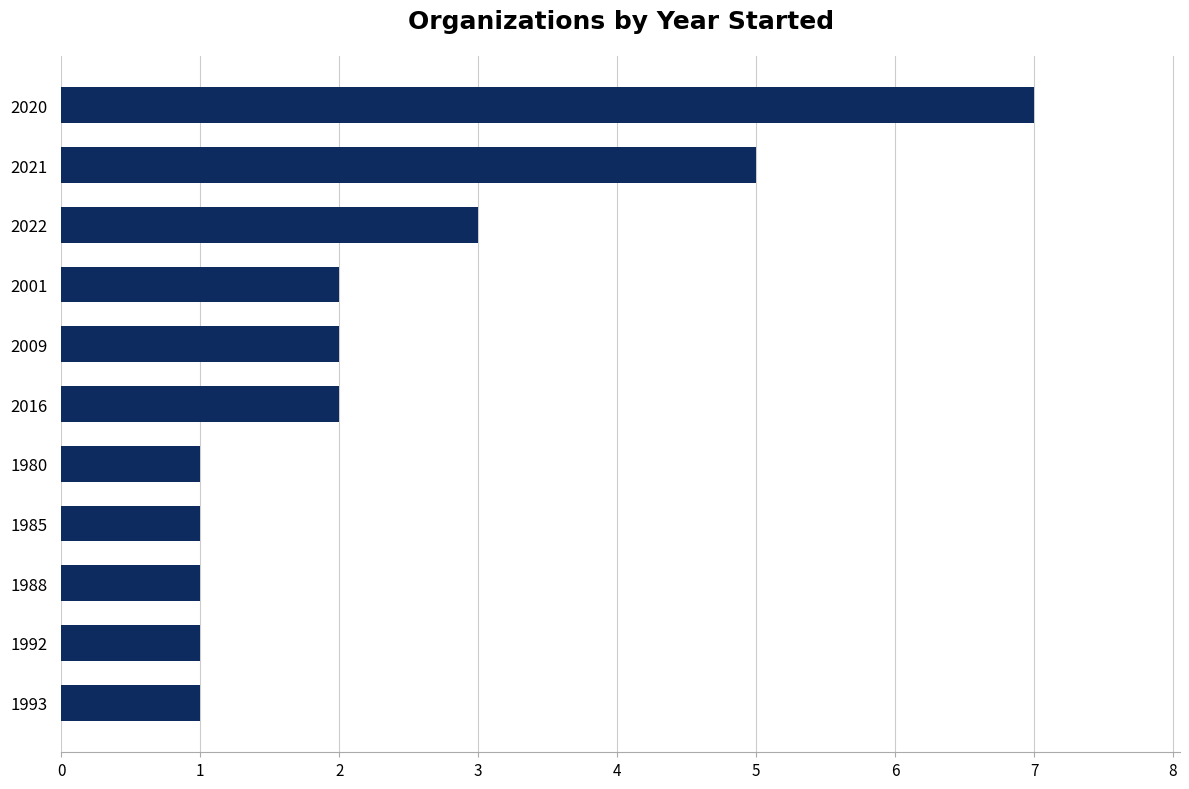

How many bars are there in total?

11